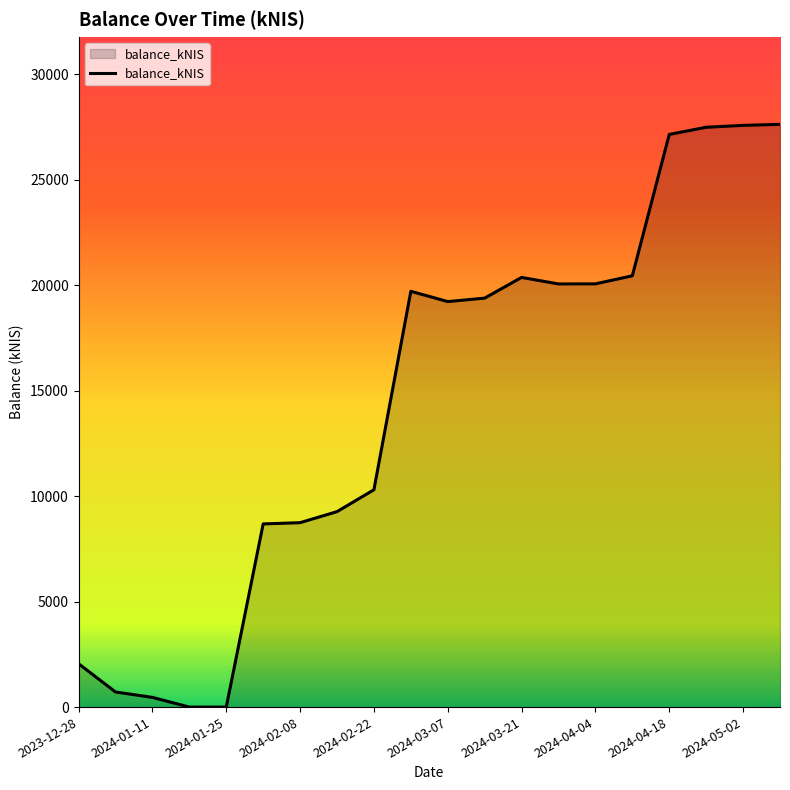

Does the chart display data point markers on the line(s)?

No